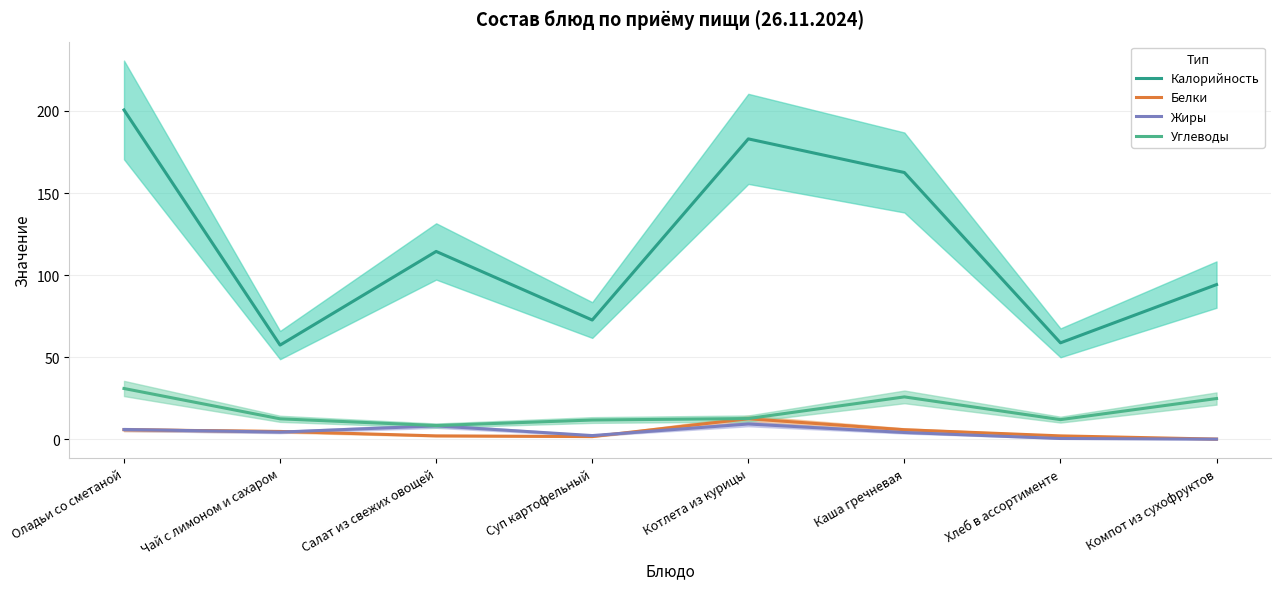

Which label corresponds to the largest value in the chart?

Оладьи со сметаной